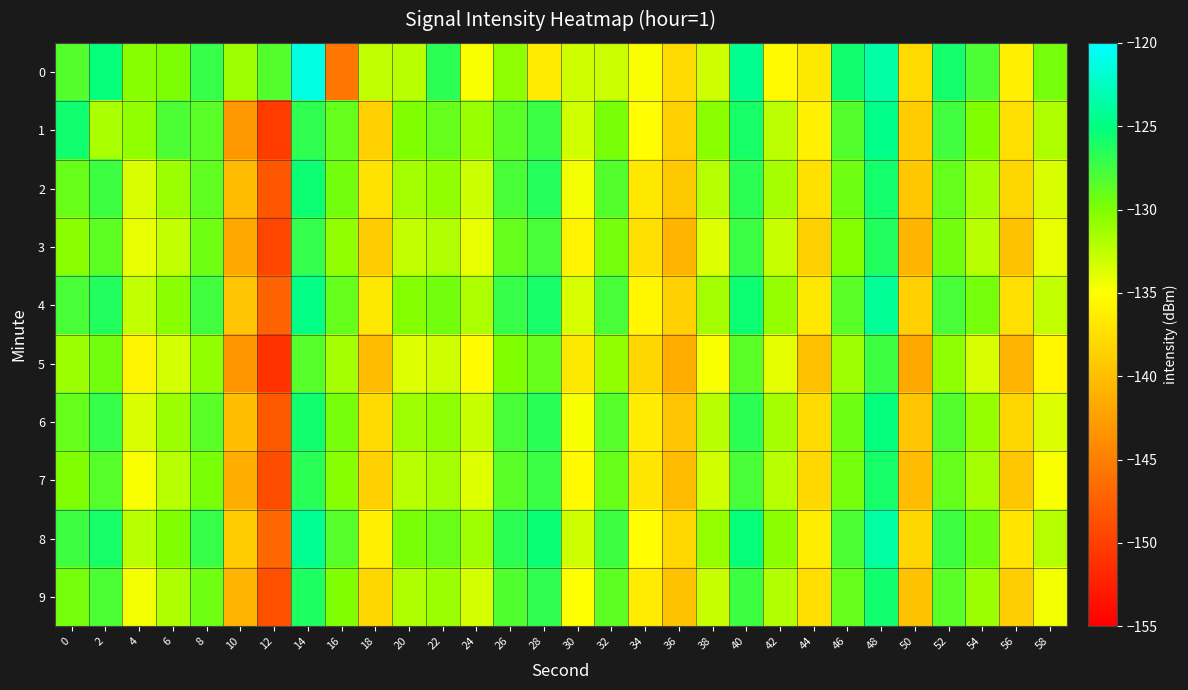

How many data points does each series have?

30